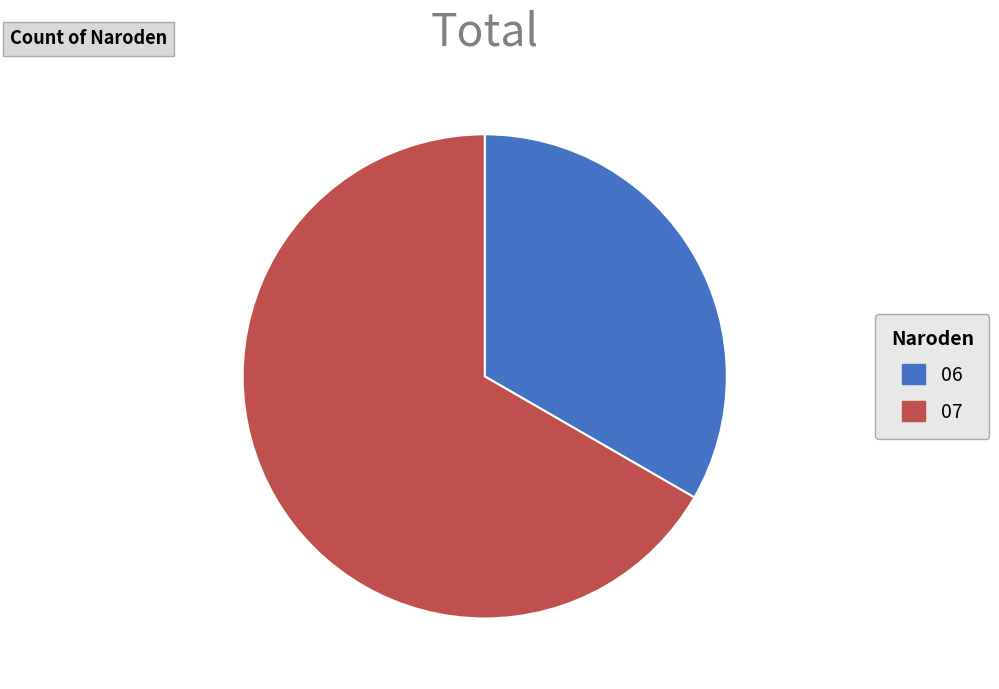

Is there a majority slice in this chart?

Yes